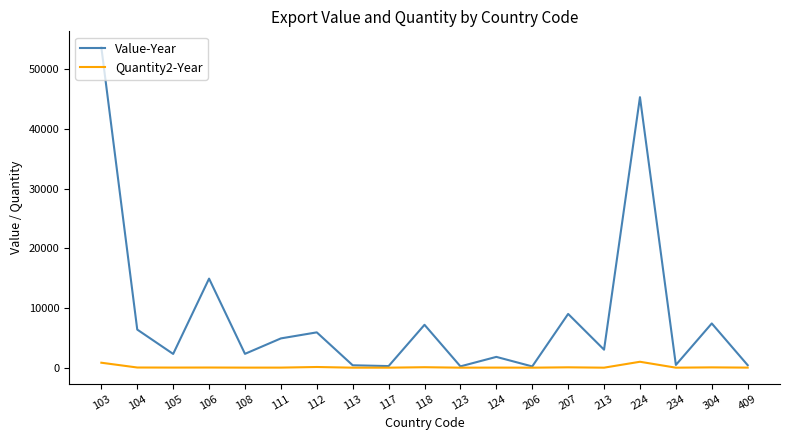

Which series has the largest total across all categories?

Value-Year